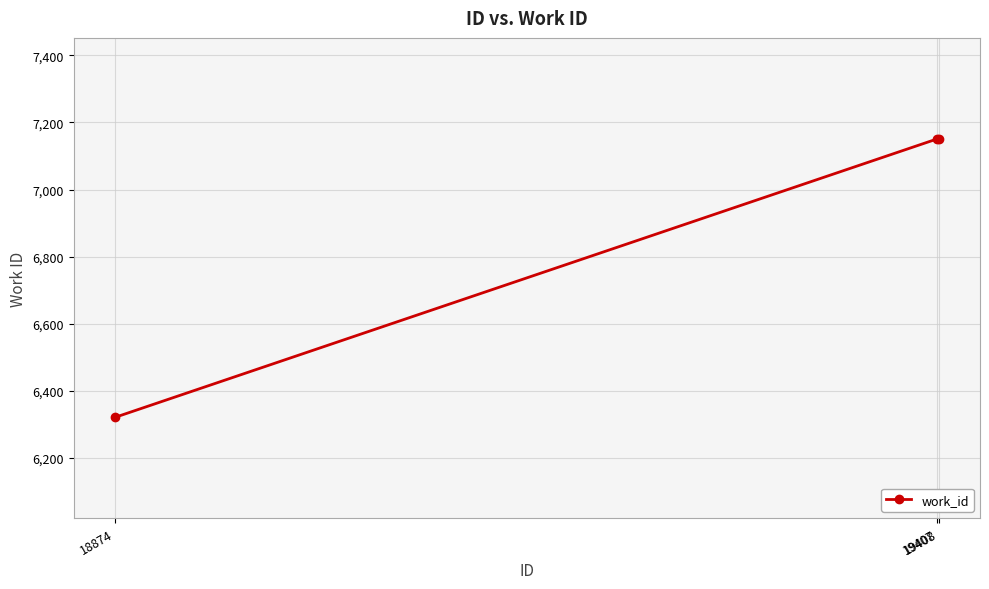

What is the sum of all values?

20624